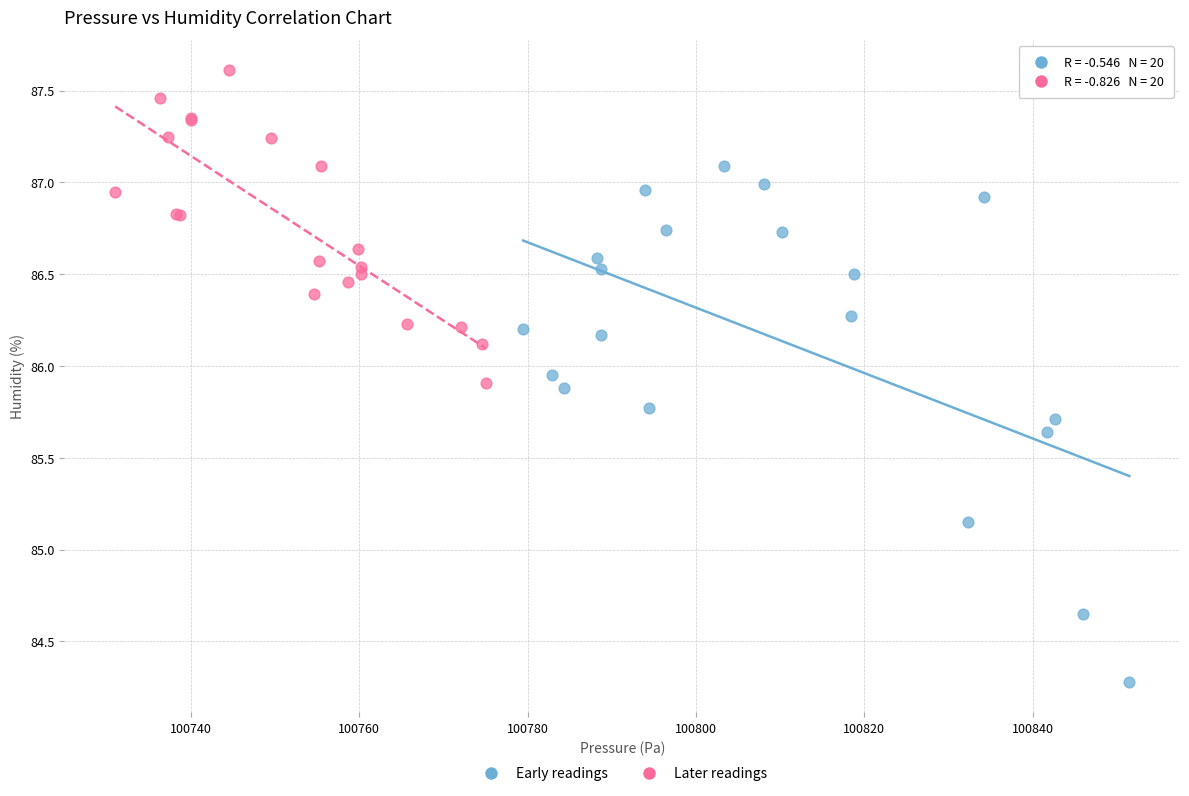

Which series reaches the maximum Y coordinate?

Later readings